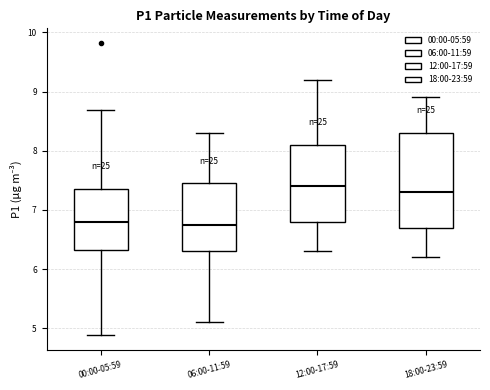

Reading left to right, read every box against the y-axis: the position of its median line, the range the box covers, and the ends of its whiskers. The values are not printed on the chart, so give them approximately, as read against the axis.

00:00-05:59: median 6.8, box 6.3 to 7.4, whiskers 4.9 to 8.7
06:00-11:59: median 6.8, box 6.3 to 7.5, whiskers 5.1 to 8.3
12:00-17:59: median 7.4, box 6.8 to 8.1, whiskers 6.3 to 9.2
18:00-23:59: median 7.3, box 6.7 to 8.3, whiskers 6.2 to 8.9